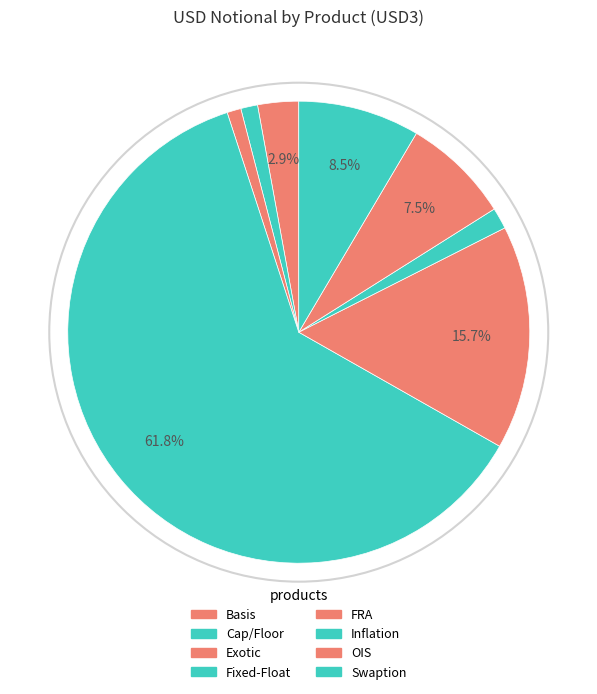

How many segments does this pie chart have?

8